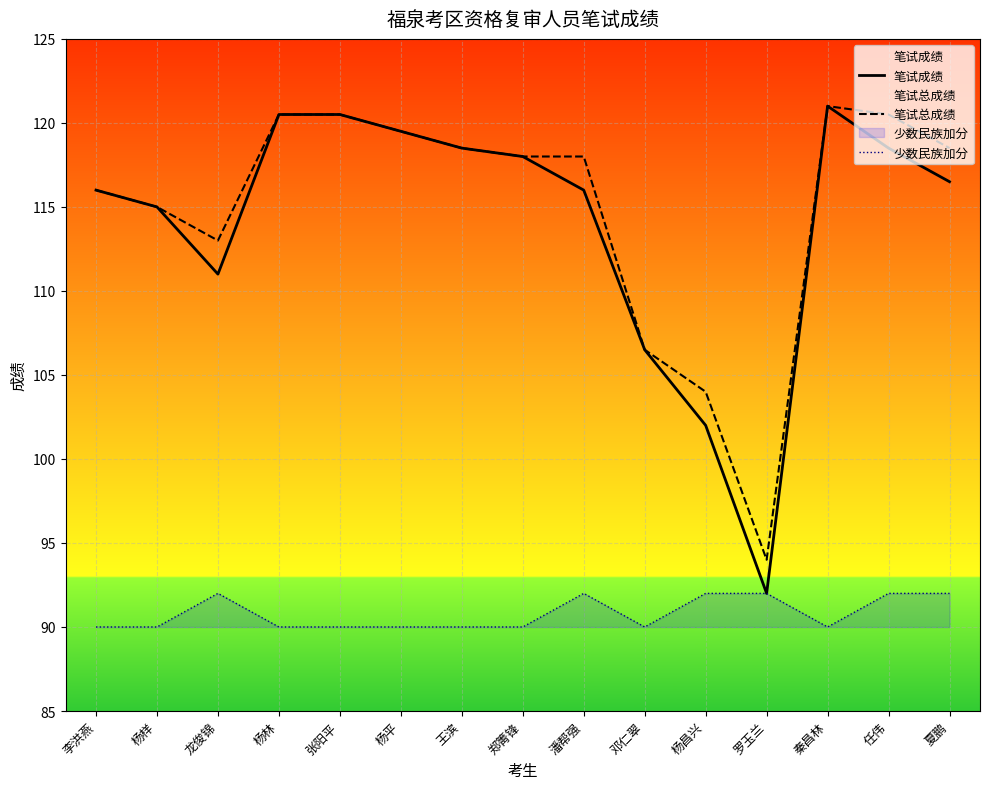

How many data points in 笔试成绩 are less than 116?

5